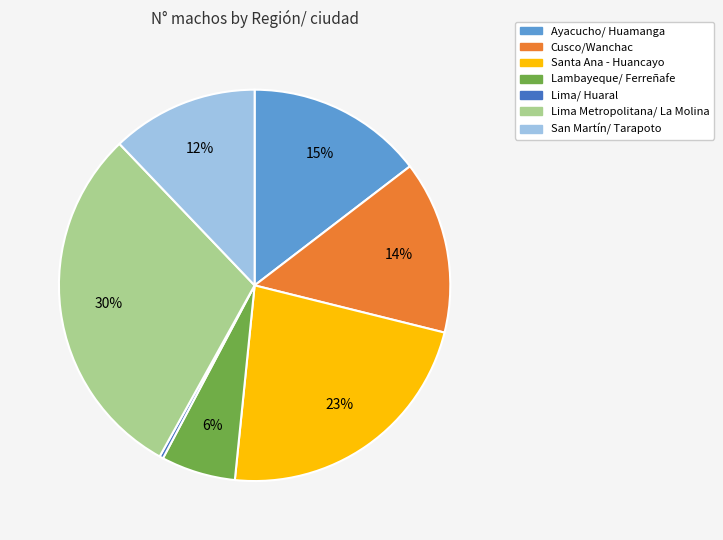

Does Santa Ana - Huancayo represent more than half of the total?

No